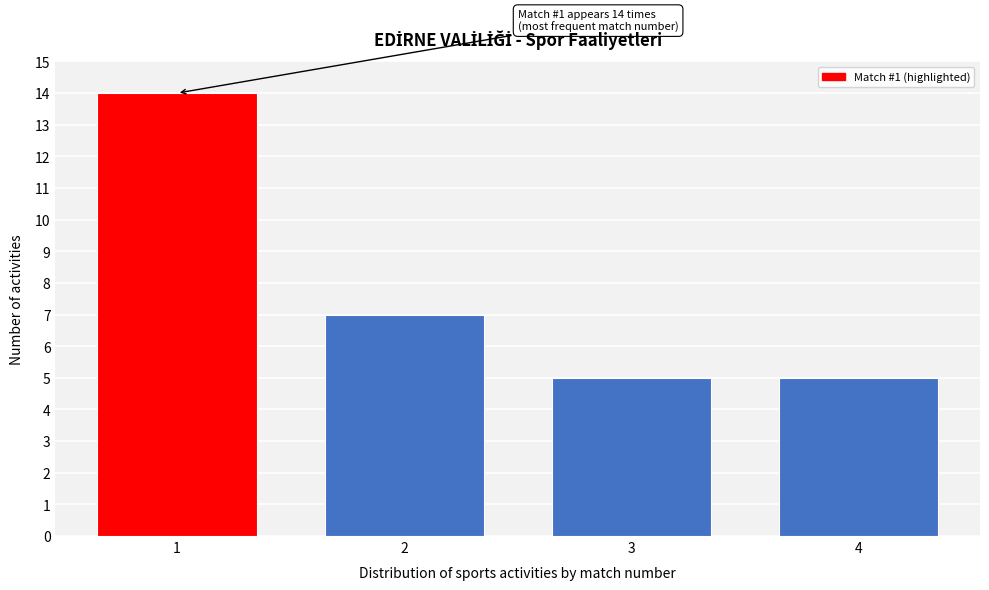

Reading left to right, transcribe all the data shown in this chart.

1=14	2=7	3=5	4=5